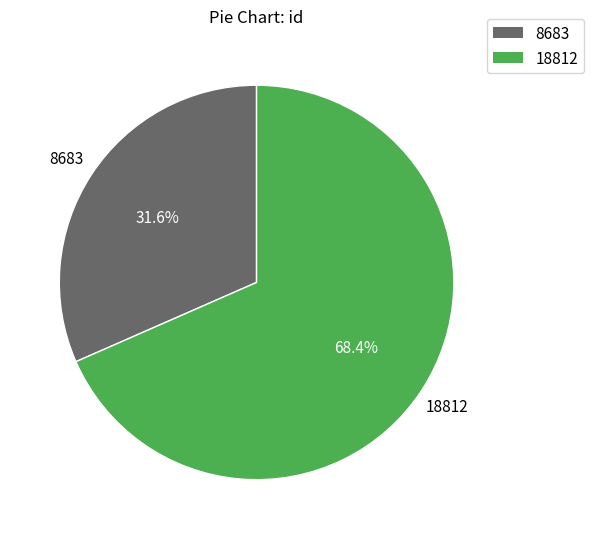

Approximately how many times larger is the value at 18812 compared to 8683?

2.2